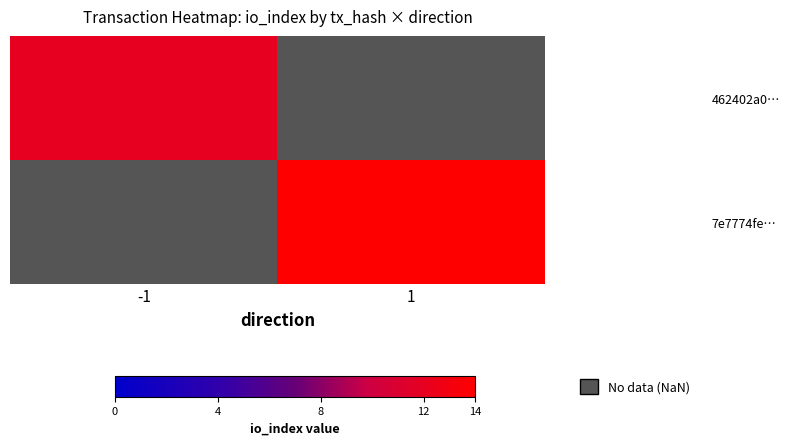

Which has a higher value, 1 or -1?

-1